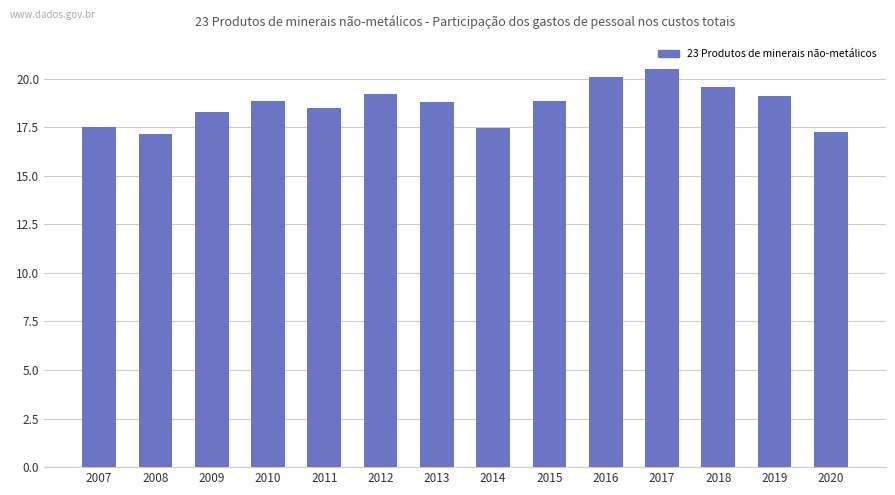

True or false: the data shows 17.2 at 2020.

True